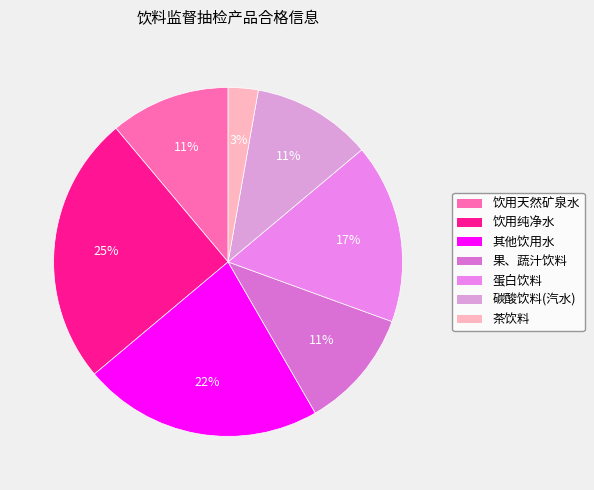

How many slices are in this pie chart?

7